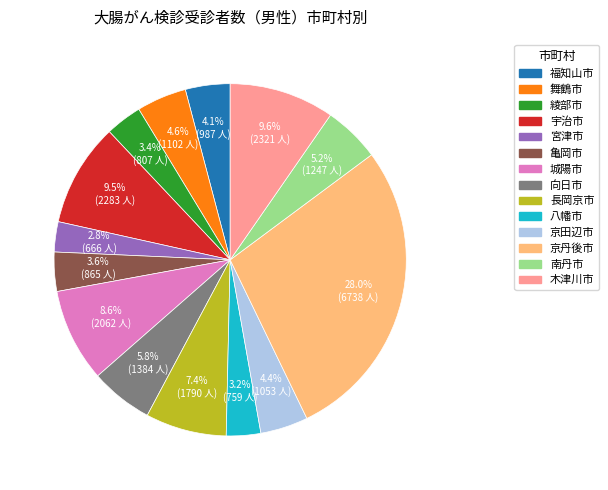

Which has a higher value, 八幡市 or 舞鶴市?

舞鶴市